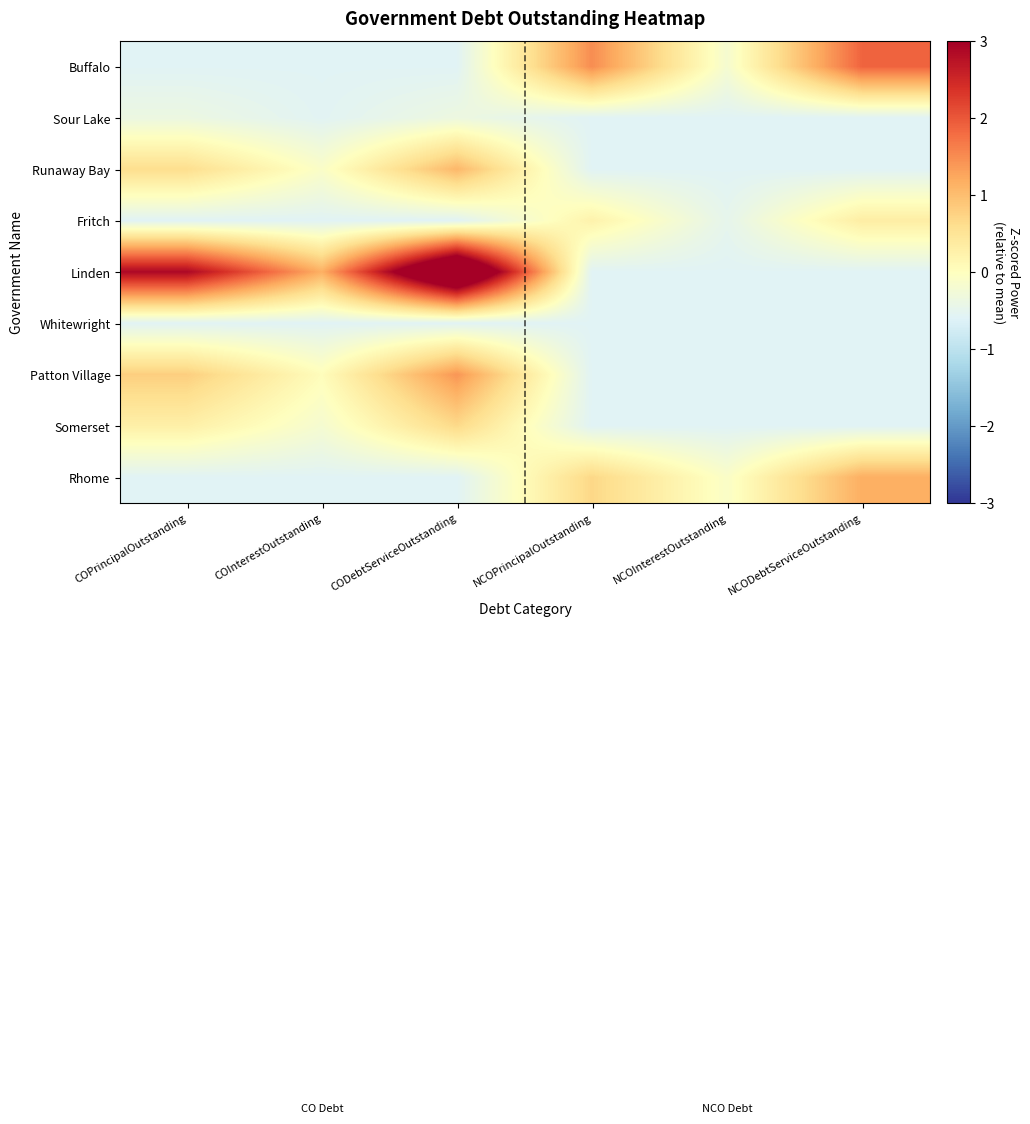

Reading right to left, transcribe all the data shown in this chart.

Buffalo: NCODebtServiceOutstanding=1.9	NCOInterestOutstanding=-0.2	NCOPrincipalOutstanding=1.5	CODebtServiceOutstanding=-0.6	COInterestOutstanding=-0.6	COPrincipalOutstanding=-0.6
Sour Lake: NCODebtServiceOutstanding=-0.6	NCOInterestOutstanding=-0.6	NCOPrincipalOutstanding=-0.6	CODebtServiceOutstanding=-0.3	COInterestOutstanding=-0.6	COPrincipalOutstanding=-0.4
Runaway Bay: NCODebtServiceOutstanding=-0.6	NCOInterestOutstanding=-0.6	NCOPrincipalOutstanding=-0.6	CODebtServiceOutstanding=1.1	COInterestOutstanding=-0.1	COPrincipalOutstanding=0.6
Fritch: NCODebtServiceOutstanding=0.3	NCOInterestOutstanding=-0.5	NCOPrincipalOutstanding=0.2	CODebtServiceOutstanding=-0.6	COInterestOutstanding=-0.6	COPrincipalOutstanding=-0.6
Linden: NCODebtServiceOutstanding=-0.6	NCOInterestOutstanding=-0.6	NCOPrincipalOutstanding=-0.6	CODebtServiceOutstanding=4.6	COInterestOutstanding=1.2	COPrincipalOutstanding=2.9
Whitewright: NCODebtServiceOutstanding=-0.6	NCOInterestOutstanding=-0.6	NCOPrincipalOutstanding=-0.6	CODebtServiceOutstanding=-0.6	COInterestOutstanding=-0.6	COPrincipalOutstanding=-0.6
Patton Village: NCODebtServiceOutstanding=-0.6	NCOInterestOutstanding=-0.6	NCOPrincipalOutstanding=-0.6	CODebtServiceOutstanding=1.4	COInterestOutstanding=0.0	COPrincipalOutstanding=0.8
Somerset: NCODebtServiceOutstanding=-0.6	NCOInterestOutstanding=-0.6	NCOPrincipalOutstanding=-0.6	CODebtServiceOutstanding=0.7	COInterestOutstanding=-0.2	COPrincipalOutstanding=0.3
Rhome: NCODebtServiceOutstanding=1.2	NCOInterestOutstanding=-0.1	NCOPrincipalOutstanding=0.7	CODebtServiceOutstanding=-0.6	COInterestOutstanding=-0.6	COPrincipalOutstanding=-0.6